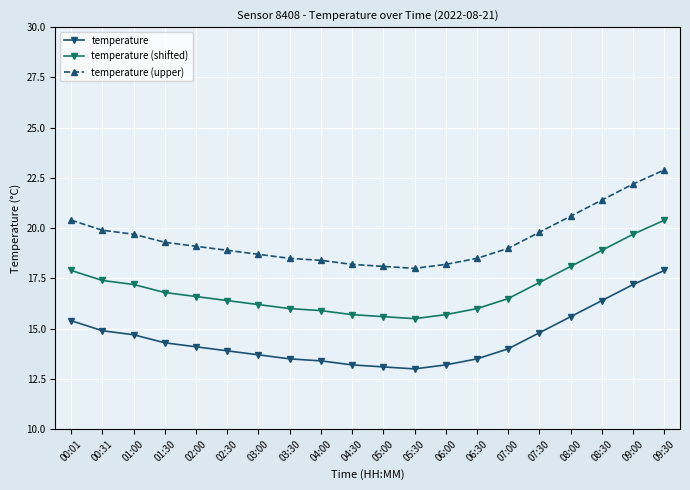

What is the difference between the highest and lowest values at 08:30?

5.0